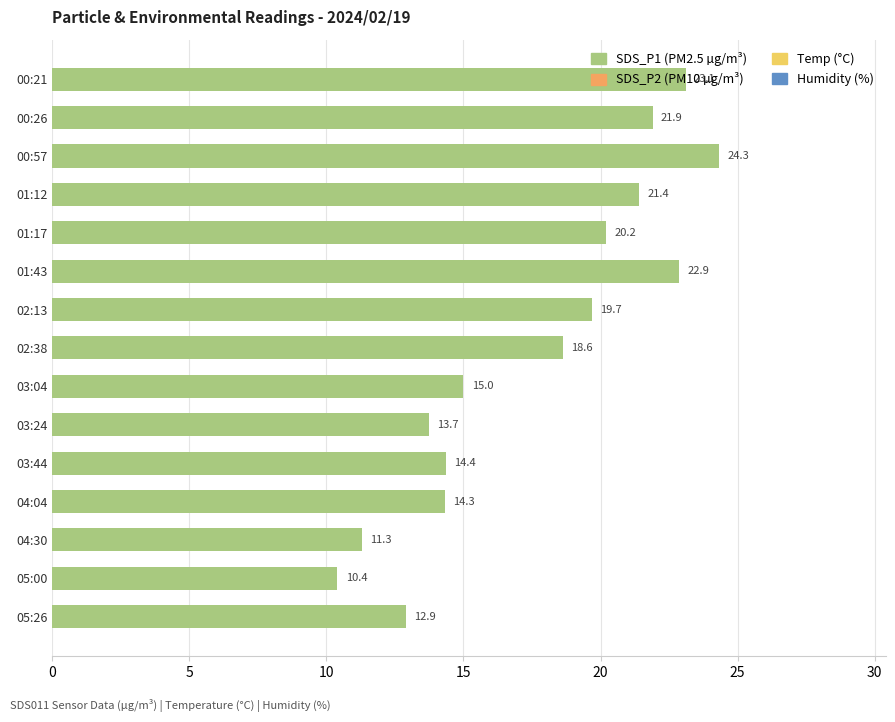

Are the bars horizontal?

Yes